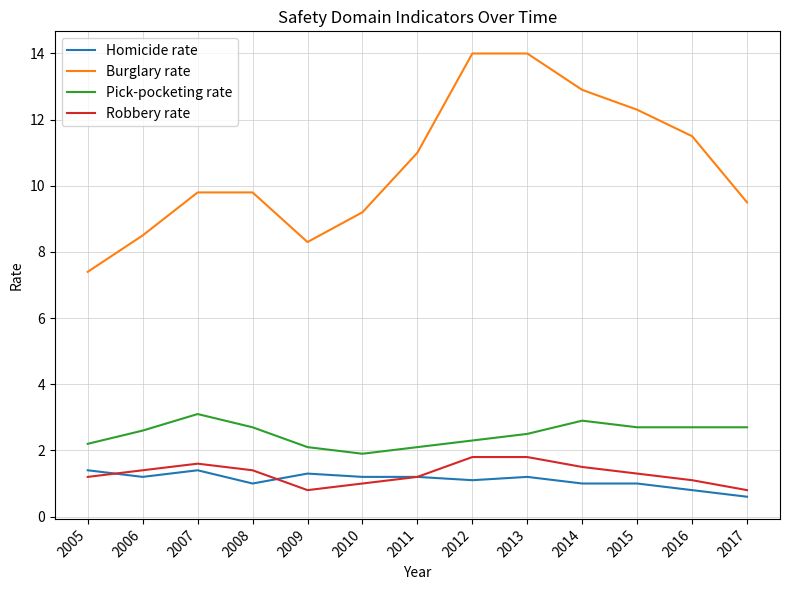

What is the sum of the Pick-pocketing rate values at 2007 and 2012?

5.4